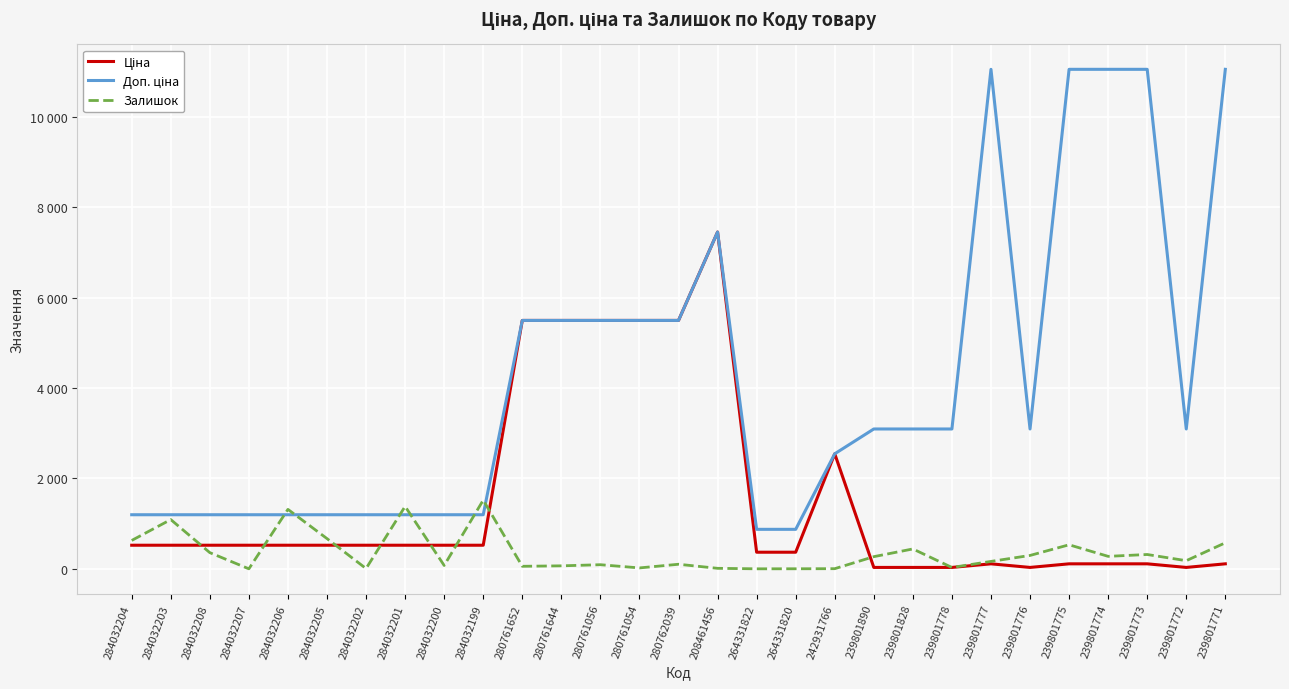

At which category is the sum across all series the highest?

208461456